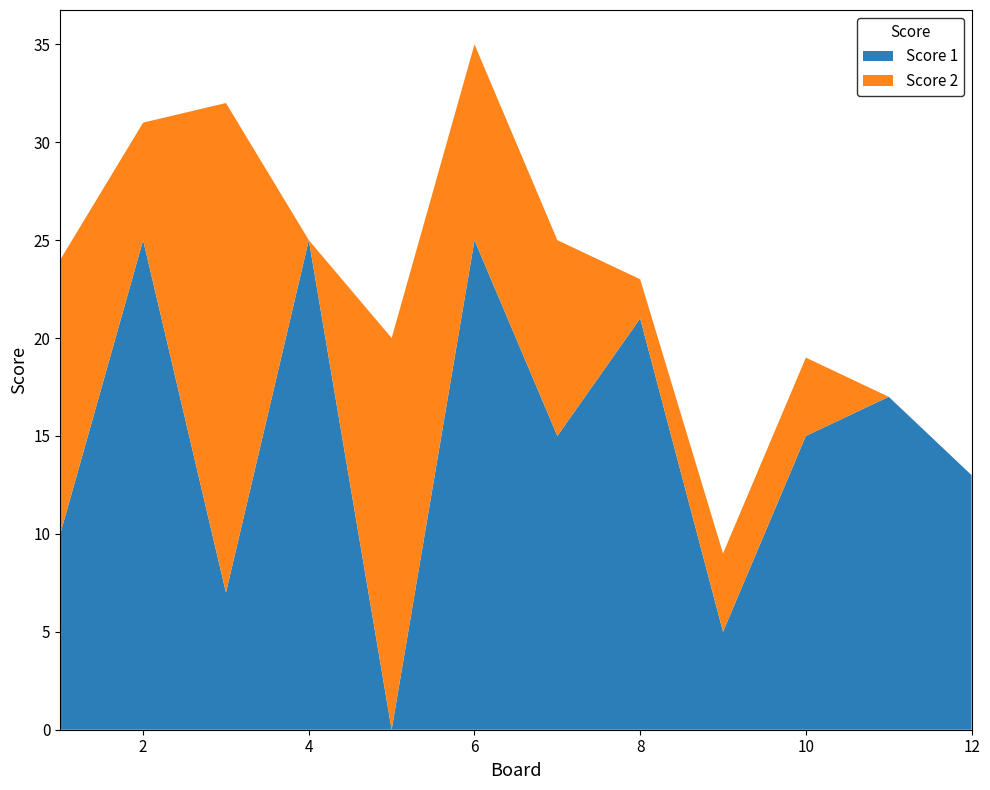

Reading left to right, list all the values displayed in this chart.

Score 1: 10	25	7	25	0	25	15	21	5	15	17	13
Score 2: 14	6	25	0	20	10	10	2	4	4	0	0